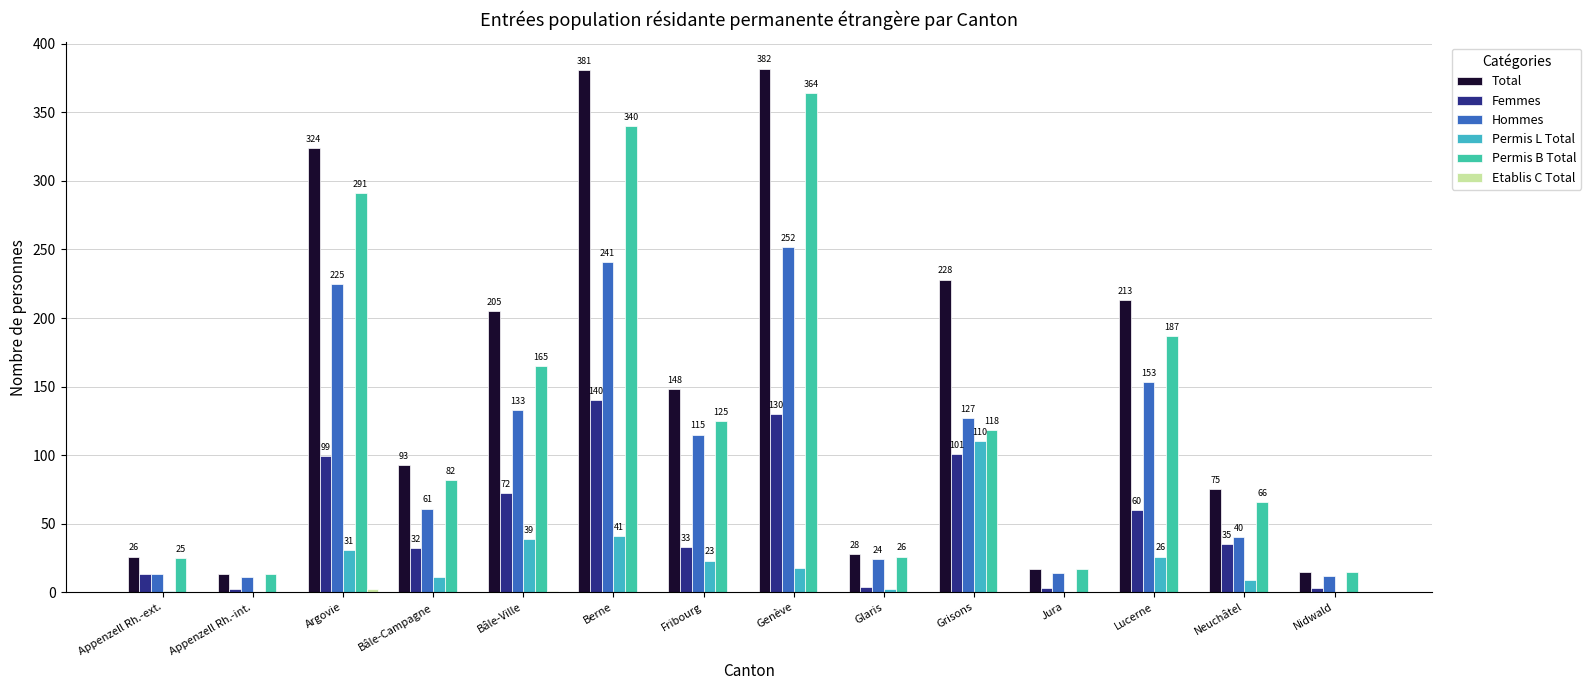

What is the difference between the highest and lowest values at Glaris?

28